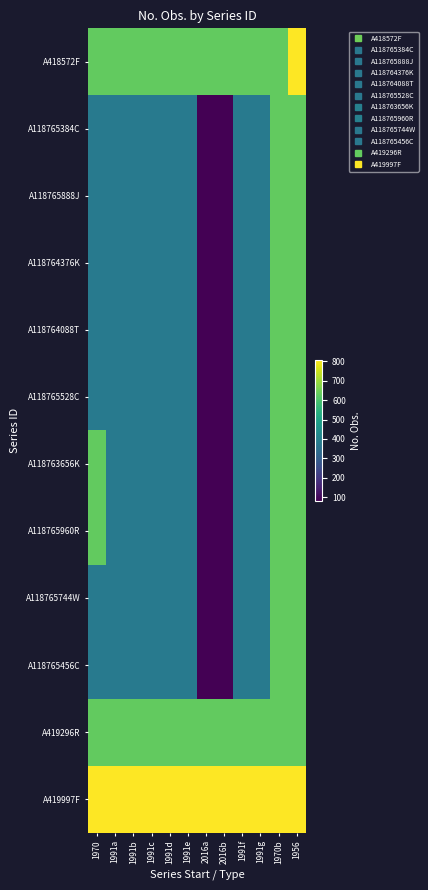

At which category is the sum across all series the highest?

1956